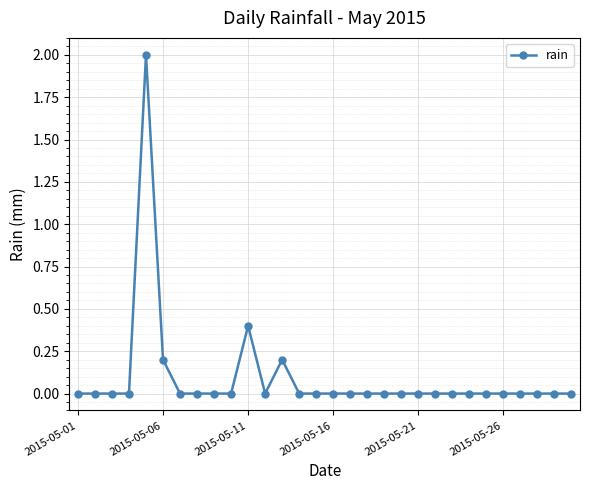

Reading left to right, what are all the values shown in this chart?

0.0	0.0	0.0	0.0	2.0	0.2	0.0	0.0	0.0	0.0	0.4	0.0	0.2	0.0	0.0	0.0	0.0	0.0	0.0	0.0	0.0	0.0	0.0	0.0	0.0	0.0	0.0	0.0	0.0	0.0